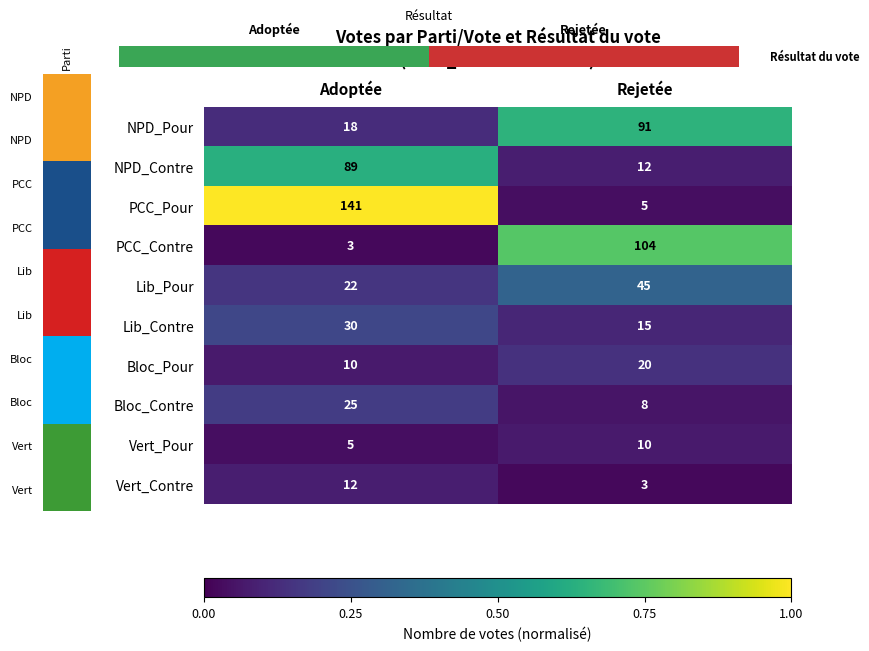

At which category is the sum across all series the highest?

Adoptée